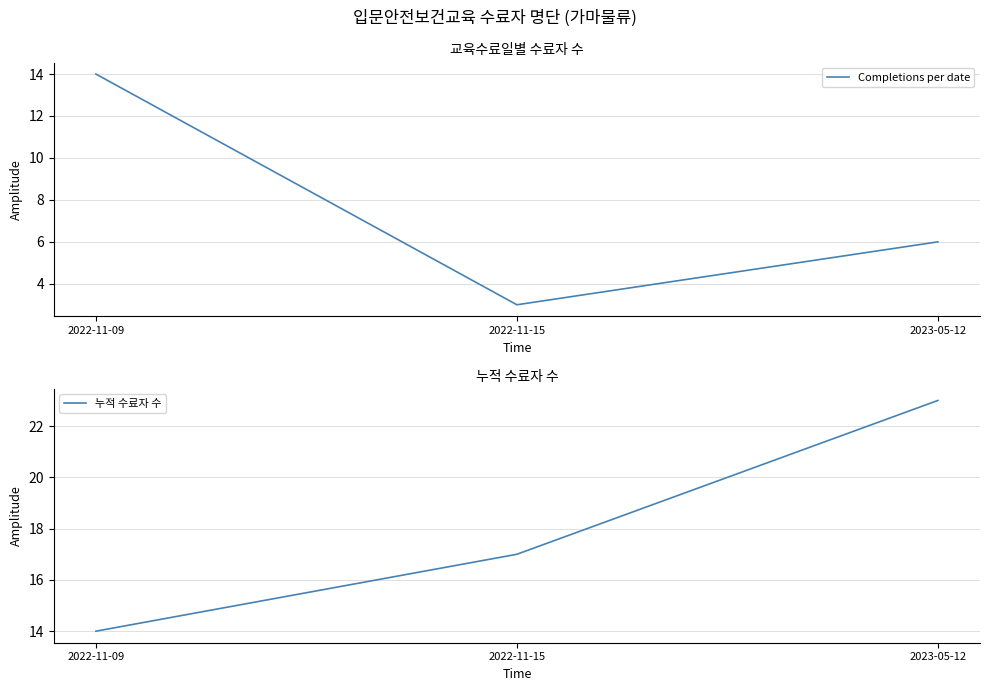

List the series in order of their peak value, highest first.

누적 수료자 수, Completions per date